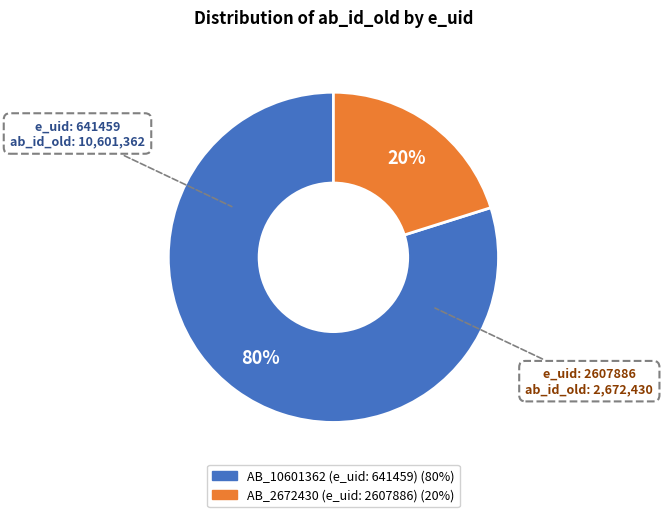

To the nearest percent, what is the difference between the largest and smallest slice percentages?

60%